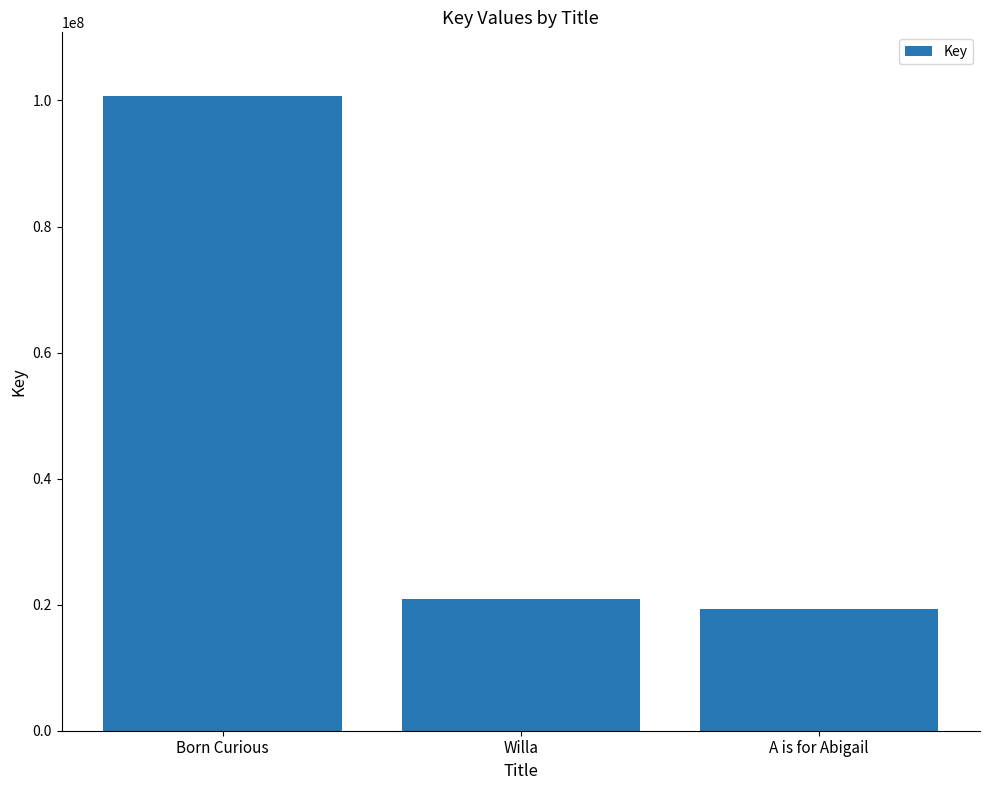

Are the bars horizontal?

No